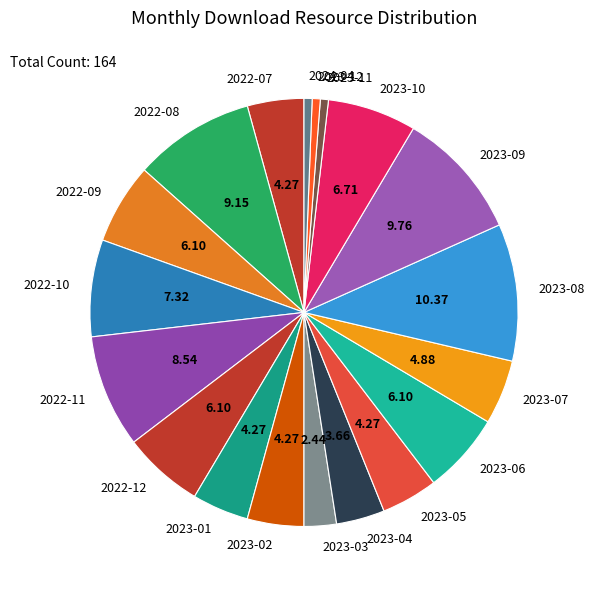

Between 2023-06 and 2023-02, which is larger?

2023-06